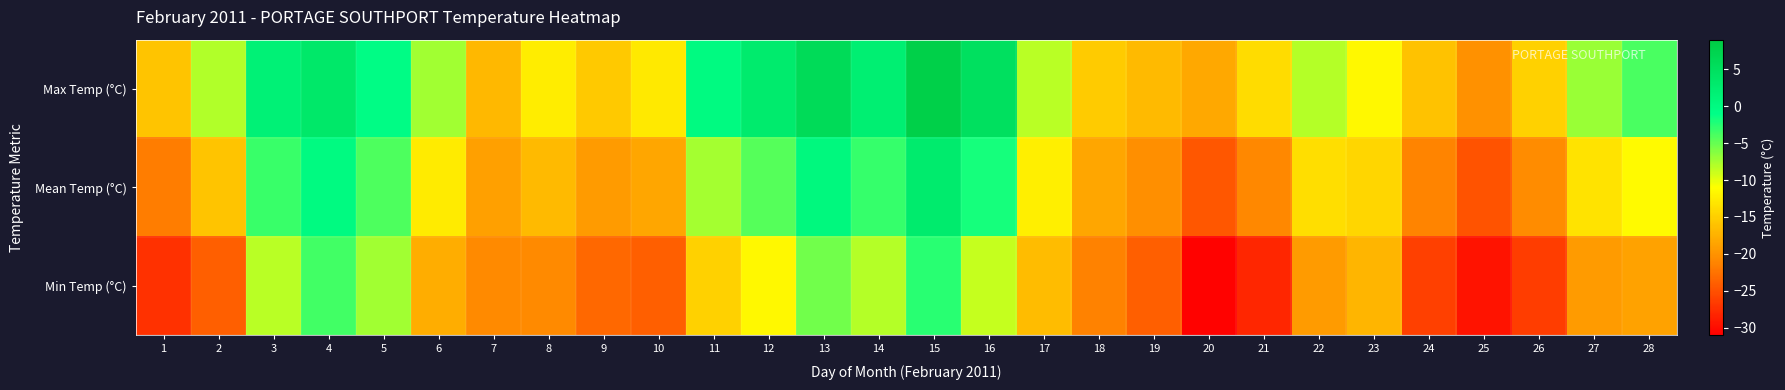

Reading right to left, transcribe all the data shown in this chart.

Max Temp (°C): 28=-3.9	27=-7.0	26=-14.8	25=-20.1	24=-16.1	23=-11.6	22=-8.1	21=-13.9	20=-18.2	19=-16.7	18=-15.3	17=-8.2	16=4.9	15=8.1	14=2.0	13=6.0	12=2.9	11=-0.1	10=-12.8	9=-15.4	8=-12.5	7=-16.9	6=-7.4	5=-0.6	4=3.5	3=1.6	2=-7.9	1=-15.9
Mean Temp (°C): 28=-11.4	27=-13.2	26=-20.6	25=-24.8	24=-21.2	23=-14.4	22=-13.8	21=-21.0	20=-24.5	19=-20.3	18=-18.4	17=-12.4	16=-1.9	15=2.8	14=-3.1	13=0.3	12=-4.4	11=-7.5	10=-18.4	9=-19.3	8=-16.7	7=-18.9	6=-12.6	5=-4.0	4=-0.1	3=-3.3	2=-15.9	1=-21.7
Min Temp (°C): 28=-18.8	27=-19.3	26=-26.4	25=-29.5	24=-26.2	23=-17.2	22=-19.4	21=-28.1	20=-30.8	19=-23.9	18=-21.4	17=-16.6	16=-8.7	15=-2.6	14=-8.1	13=-5.5	12=-11.6	11=-14.9	10=-23.9	9=-23.2	8=-20.8	7=-20.8	6=-17.8	5=-7.4	4=-3.6	3=-8.2	2=-23.9	1=-27.4